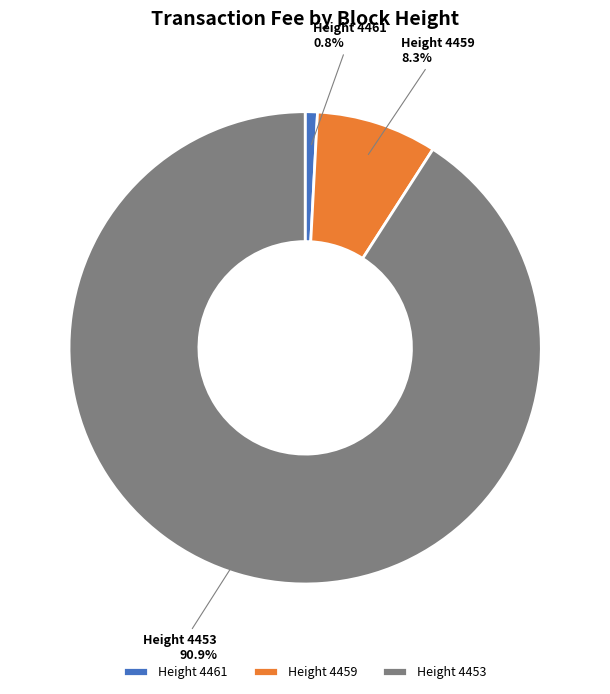

Between Height 4459 and Height 4453, which is larger?

Height 4453